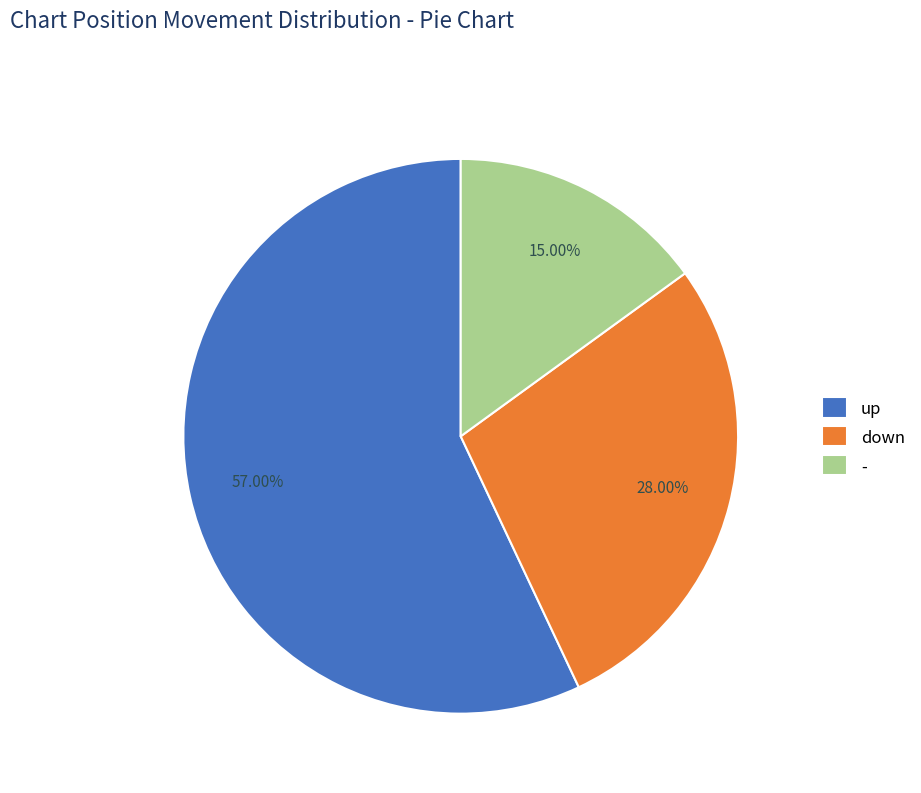

Do down and - together represent more than half of the pie?

No